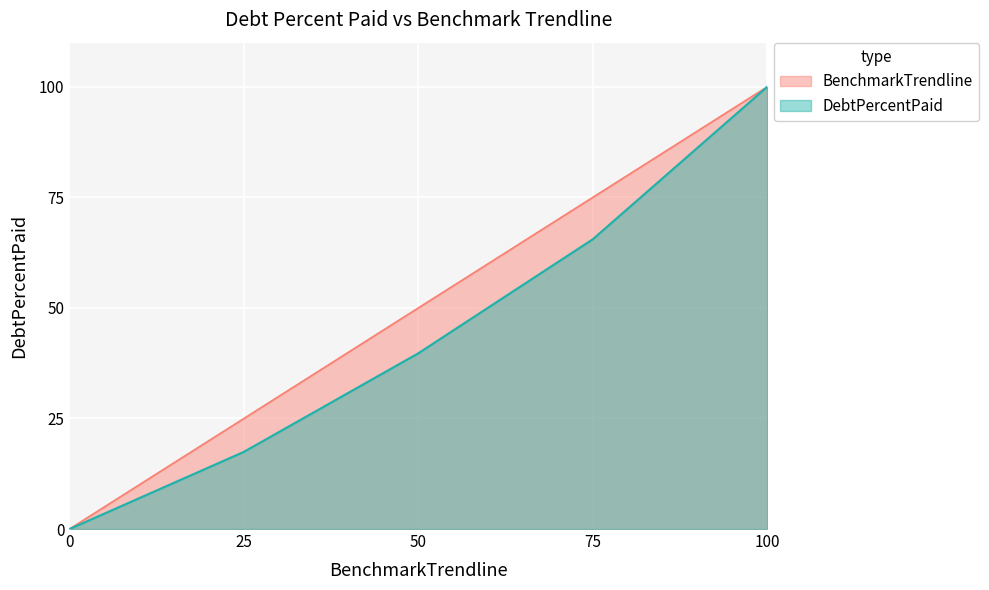

Which category has the highest value across all series?

100